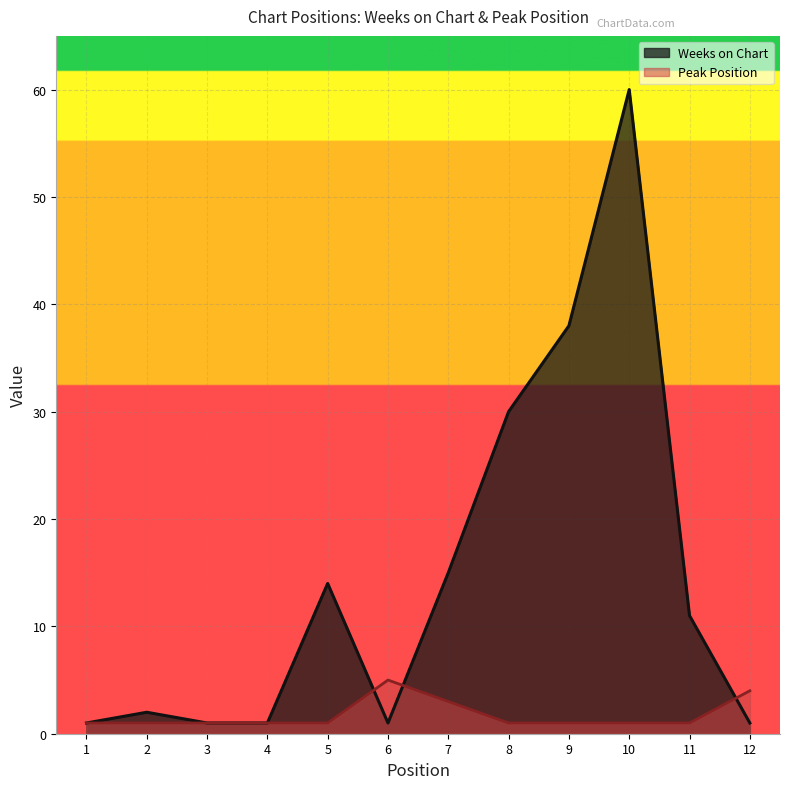

At which label does Weeks on Chart reach its minimum?

1